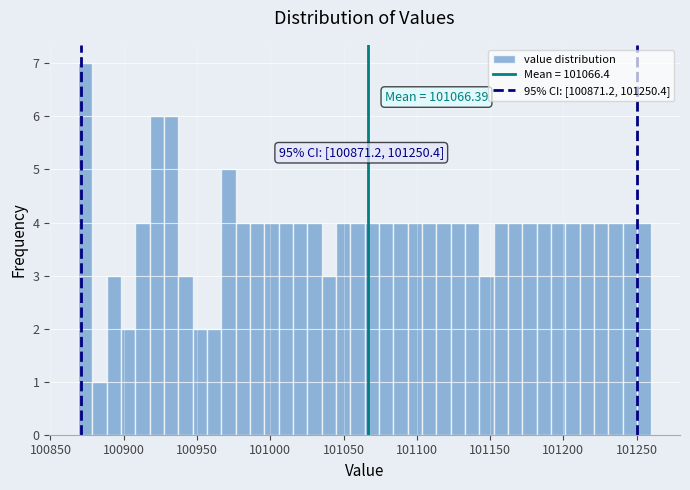

Around what value on the x-axis is the tallest bar? Give the approximate position of its centre, as read against the axis.

100875